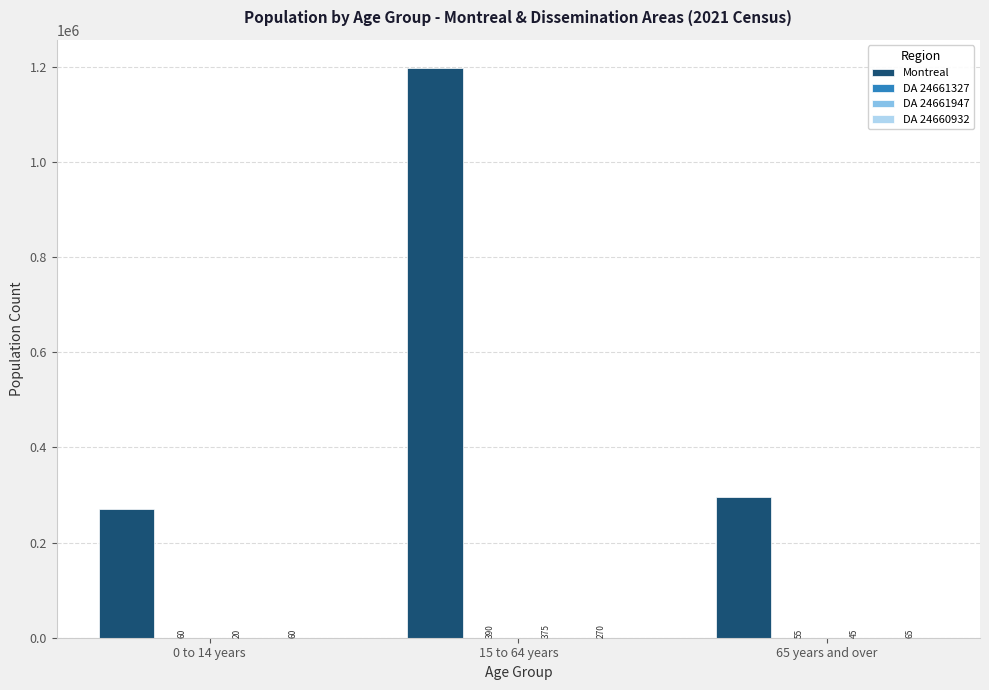

How many data points does each series have?

3